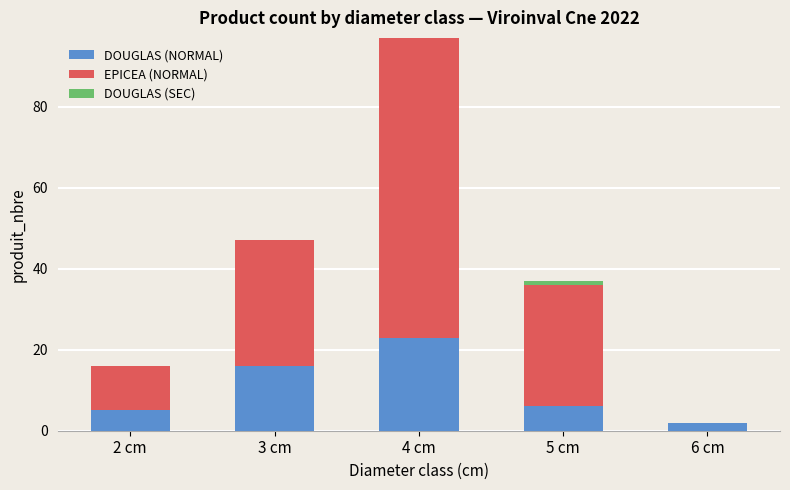

What is the total value across all series at 3 cm?

47